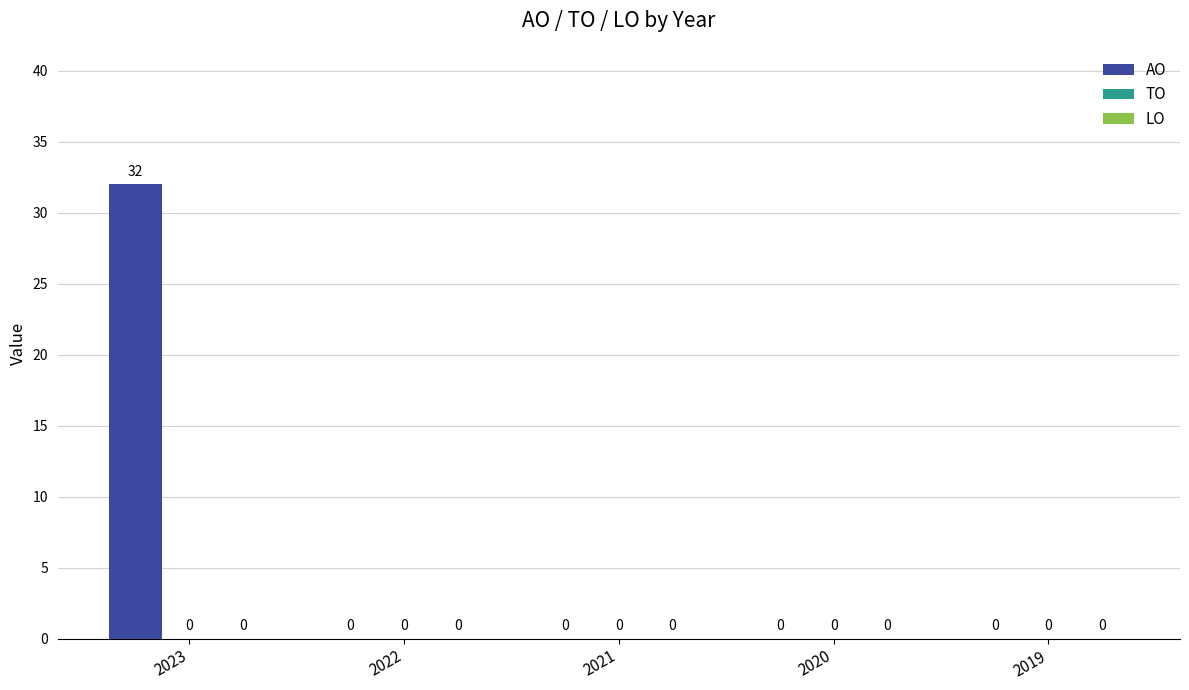

What is the change in value from 2023 to 2019?

-32